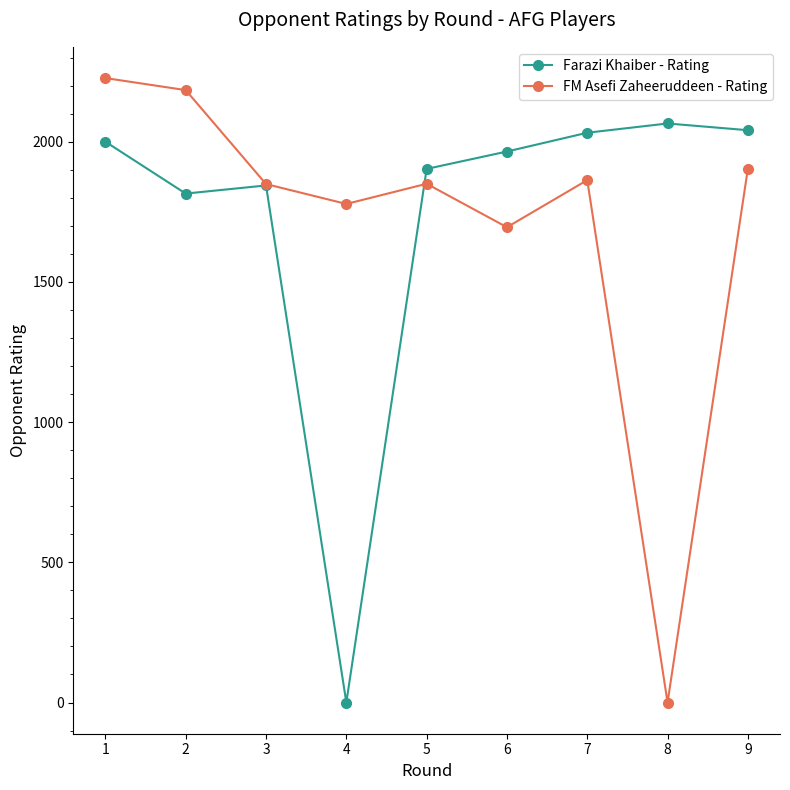

Where is Farazi Khaiber - Rating nearest to the value 1032?

2